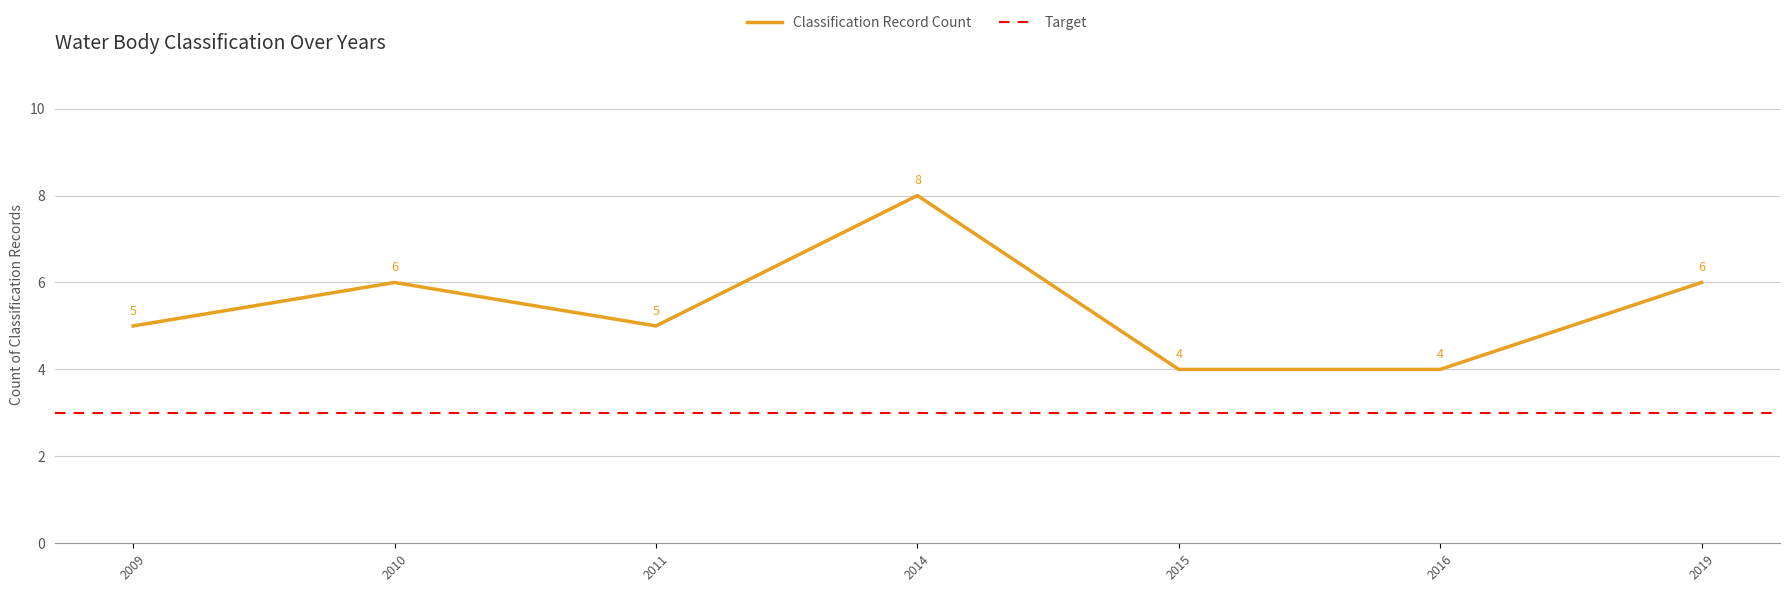

What is the approximate value of Classification Record Count at 2019?

6